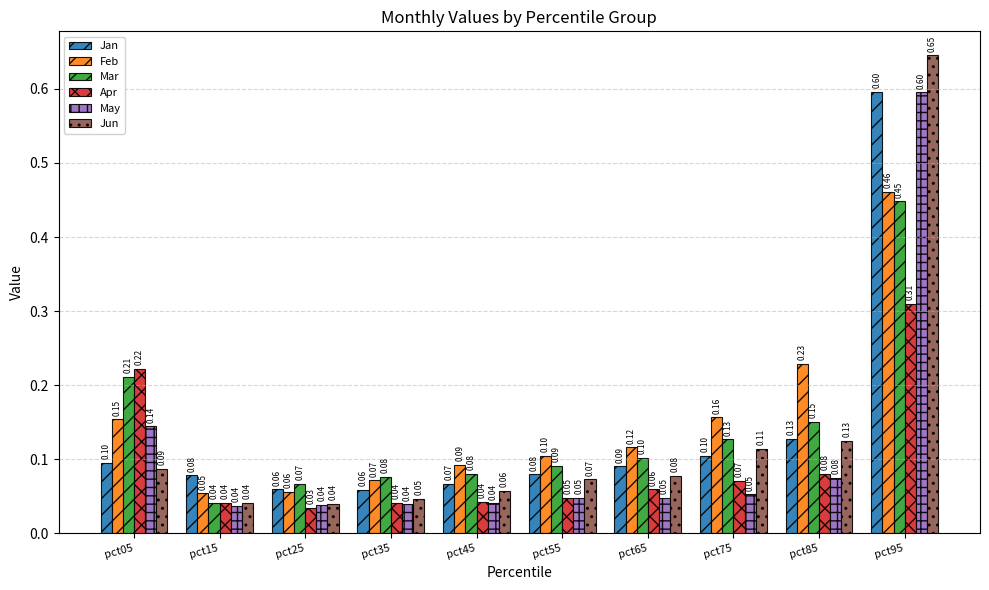

The value of Jun at pct85 is 0.1. True or false?

True